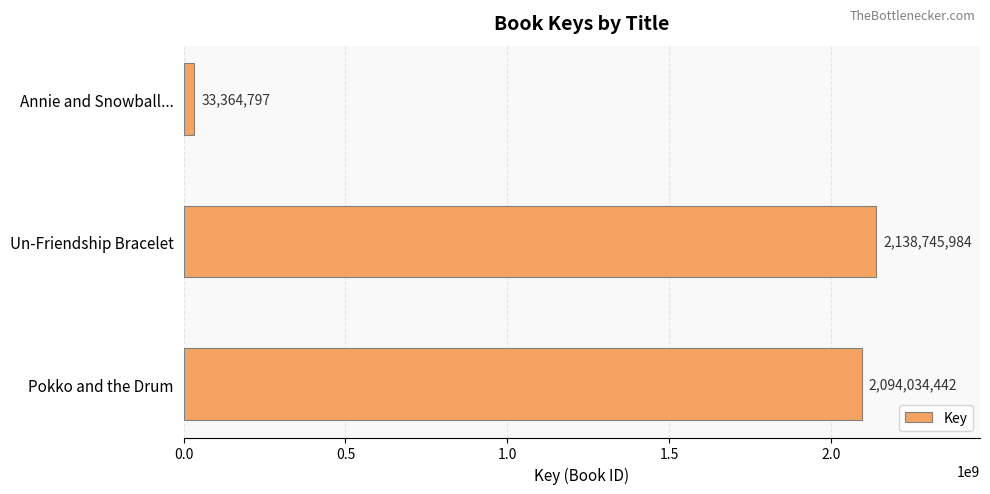

List the labels in order of value, largest first.

Un-Friendship Bracelet, Pokko and the Drum, Annie and Snowball...